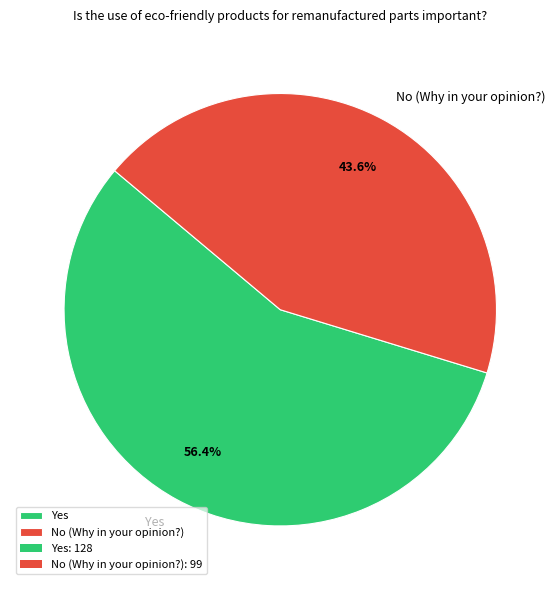

Which slice is the smallest?

No (Why in your opinion?)